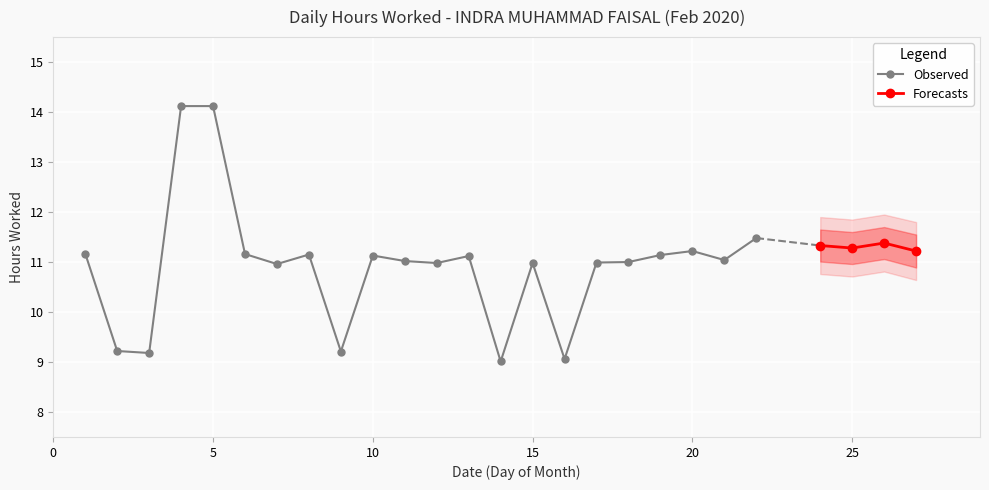

What is the difference between the maximum and minimum values?

5.1